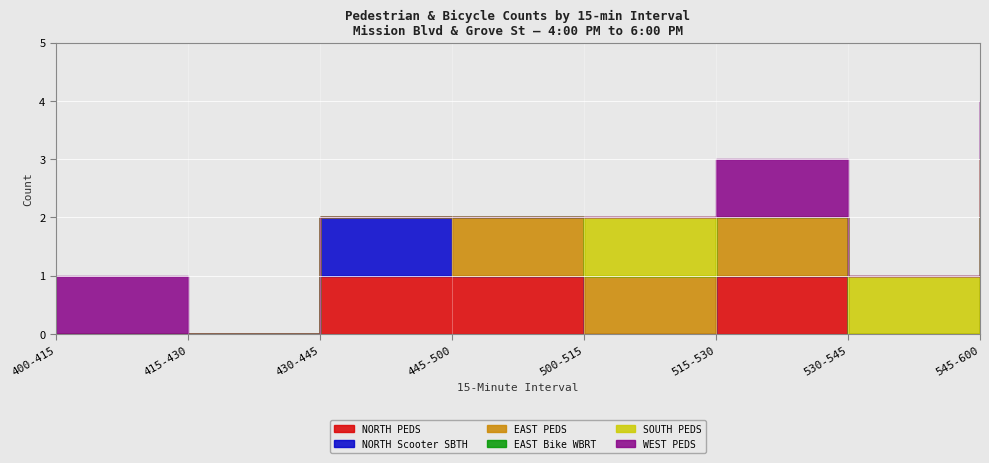

At which category does NORTH PEDS reach its first local valley?

500-515